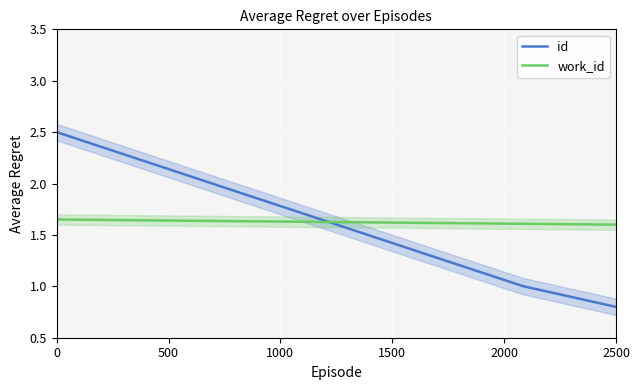

Does the chart display data point markers on the line(s)?

No